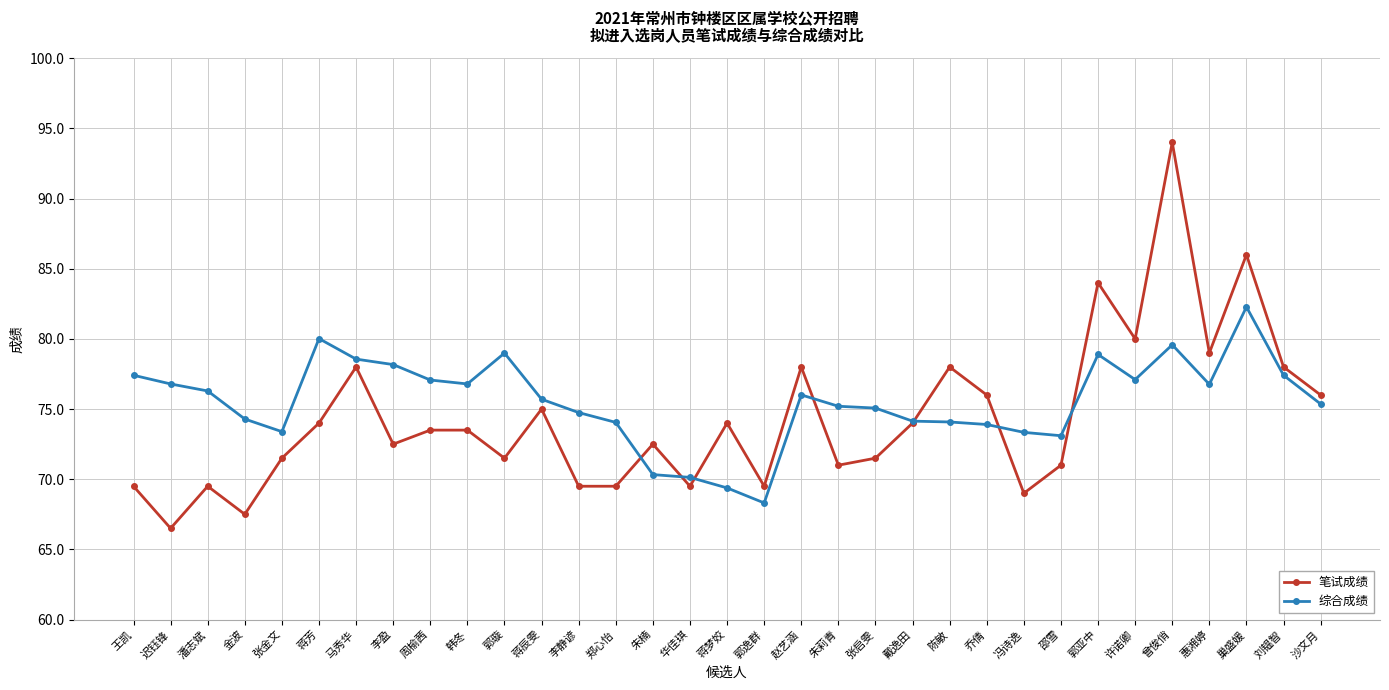

What is the total value across all series at 郭亚中?

162.9